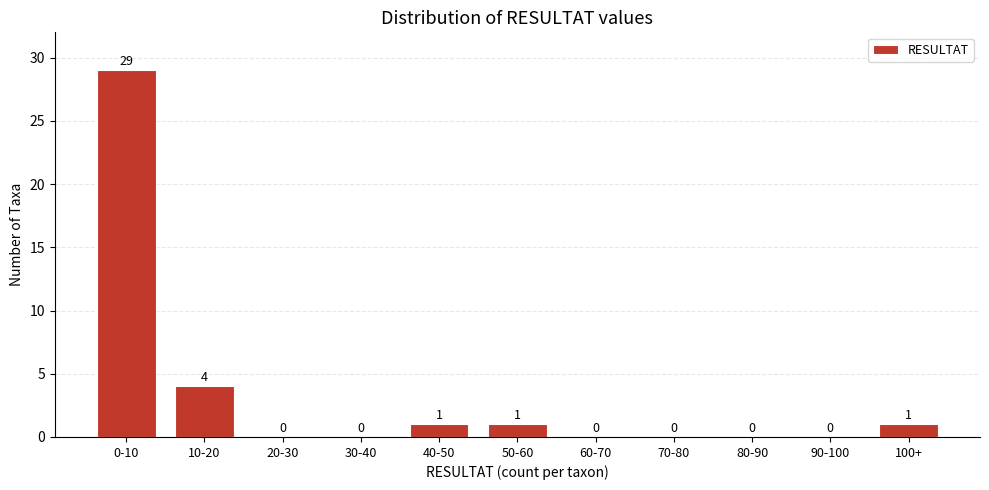

Reading right to left, transcribe all the data shown in this chart.

100+=1	90-100=0	80-90=0	70-80=0	60-70=0	50-60=1	40-50=1	30-40=0	20-30=0	10-20=4	0-10=29